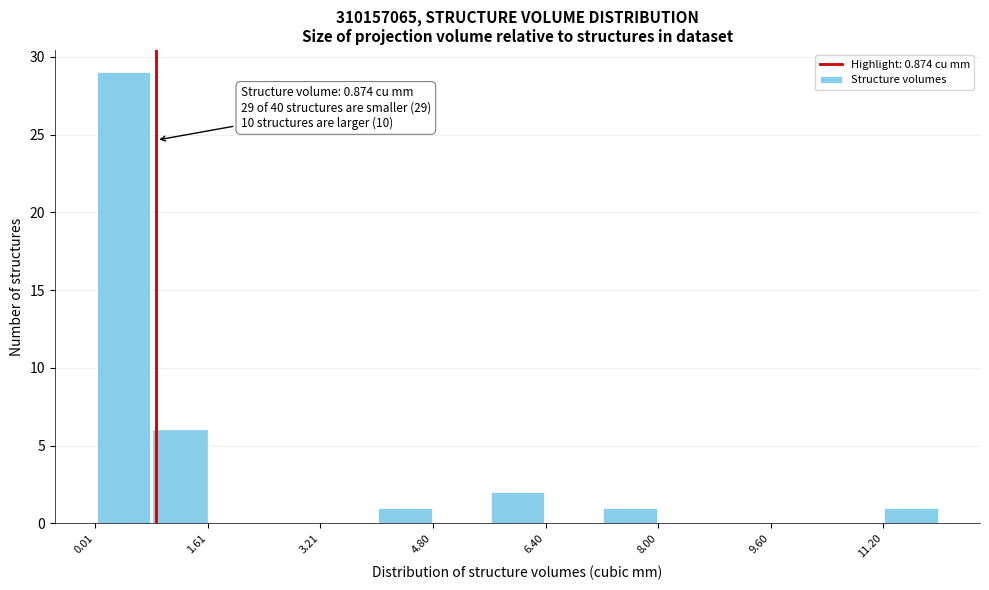

Read against the x-axis, roughly where is the centre of the tallest bar?

0.4